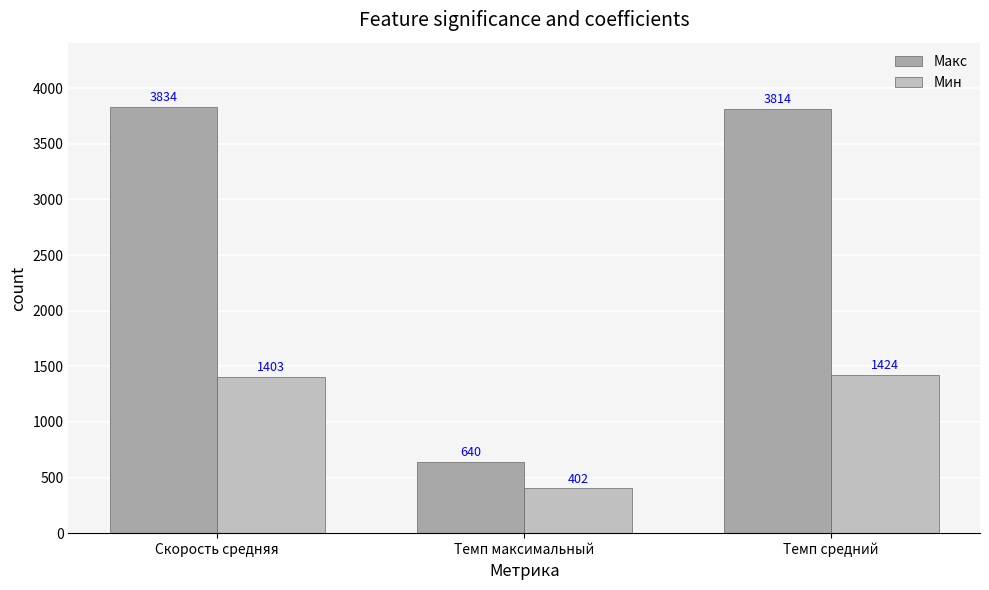

What is the label of the 2nd bar from the right?

Темп максимальный